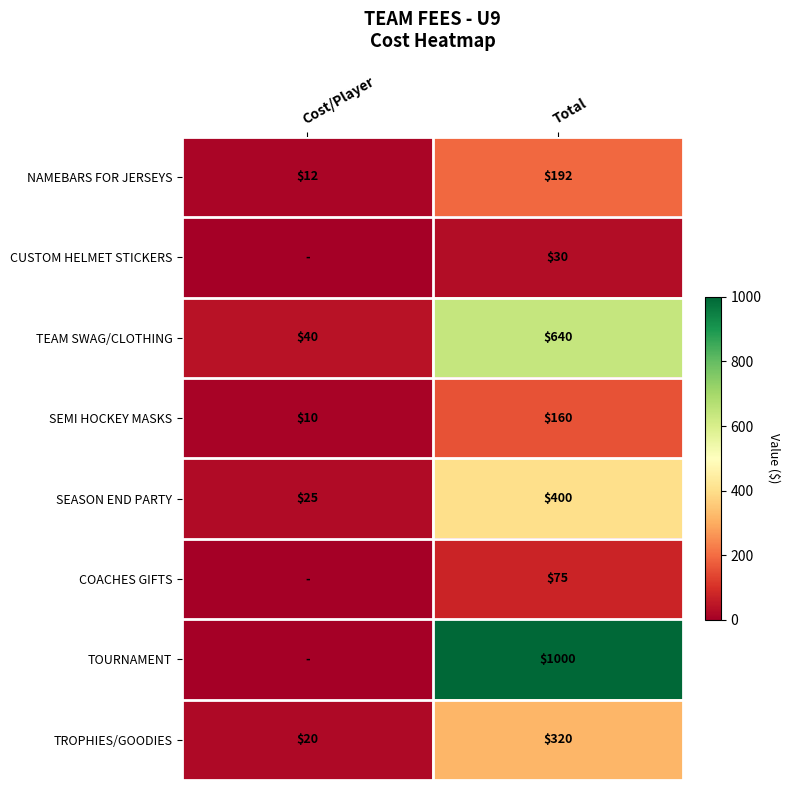

At which label is SEMI HOCKEY MASKS closest to 85?

Cost/Player